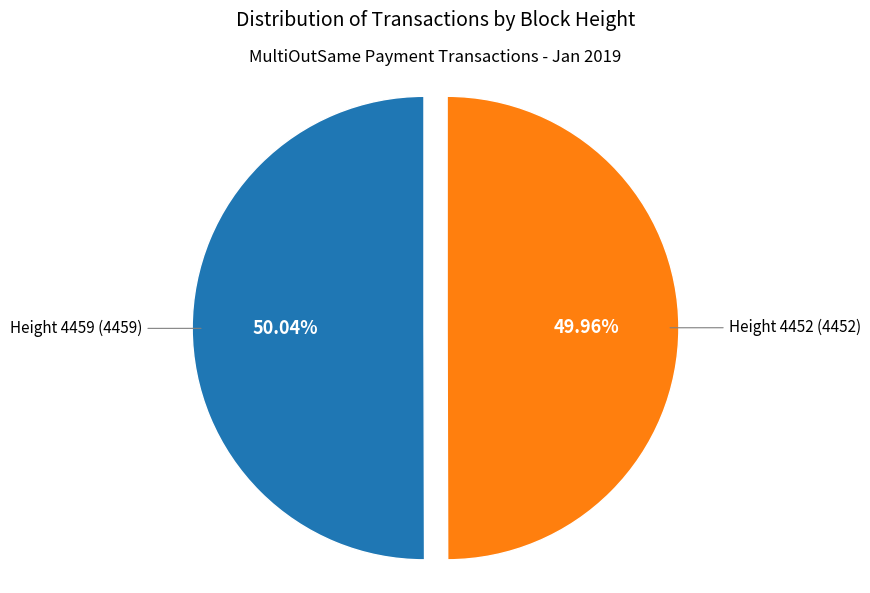

To the nearest percent, what is the average slice percentage?

50%